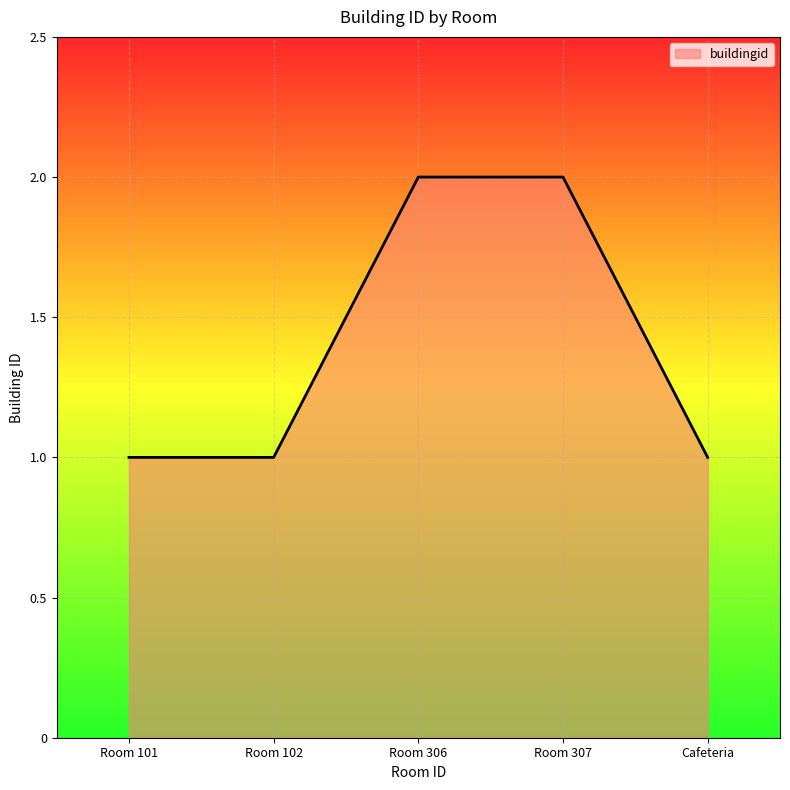

What position from the right is Room 101?

5